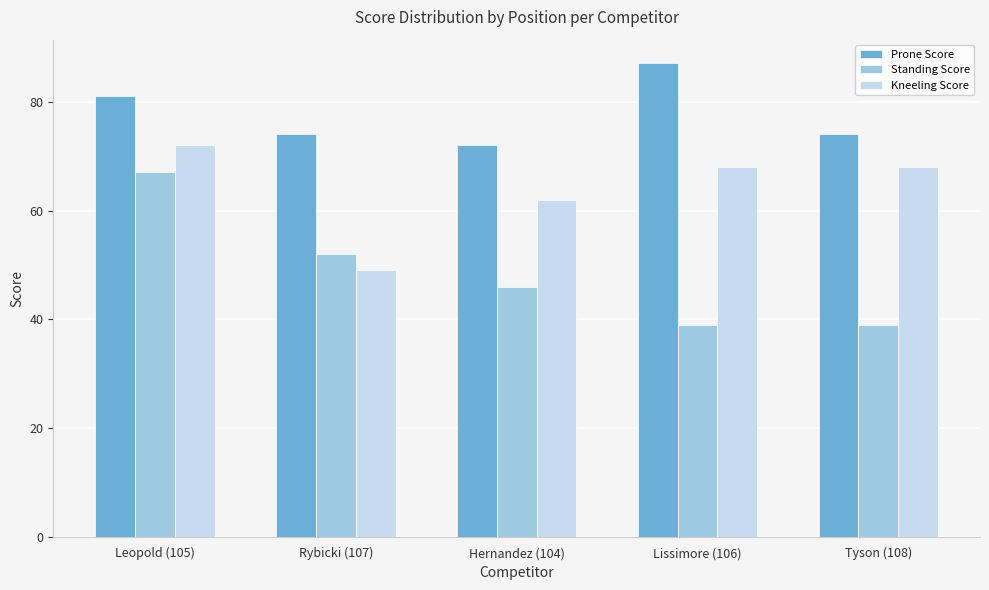

Reading left to right, extract all data points from this chart.

Prone Score: Leopold (105)=81	Rybicki (107)=74	Hernandez (104)=72	Lissimore (106)=87	Tyson (108)=74
Standing Score: Leopold (105)=67	Rybicki (107)=52	Hernandez (104)=46	Lissimore (106)=39	Tyson (108)=39
Kneeling Score: Leopold (105)=72	Rybicki (107)=49	Hernandez (104)=62	Lissimore (106)=68	Tyson (108)=68